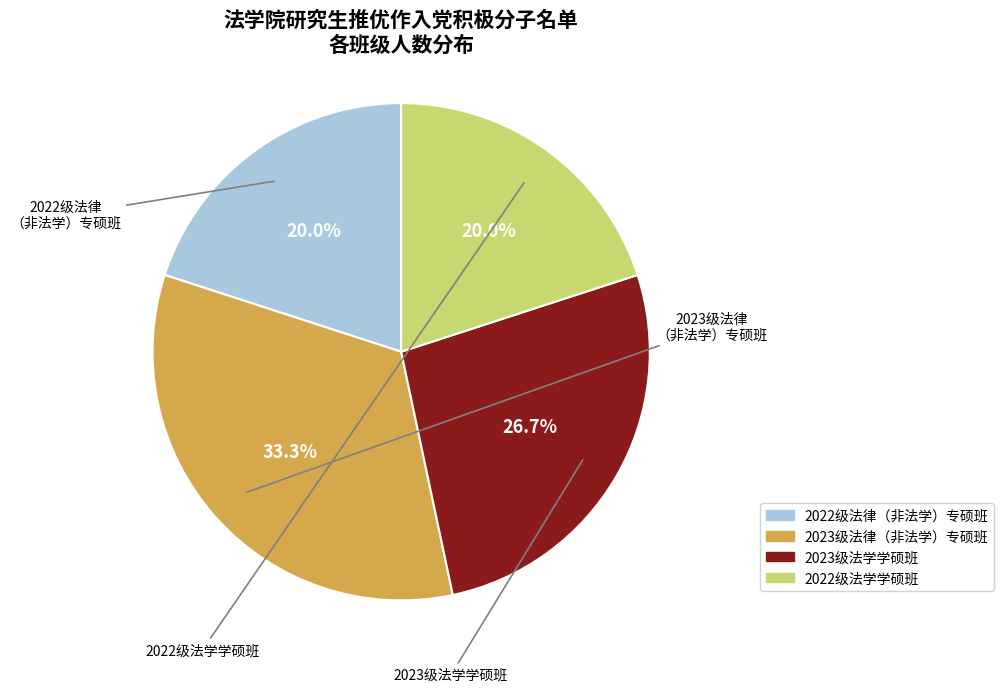

Rank the categories by value from highest to lowest.

2023级法律（非法学）专硕班, 2023级法学学硕班, 2022级法律（非法学）专硕班, 2022级法学学硕班